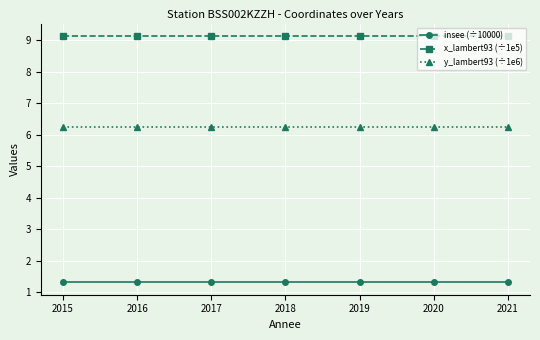

Is the value of x_lambert93 (÷1e5) at 2020 greater than the value of insee (÷10000) at 2015?

Yes